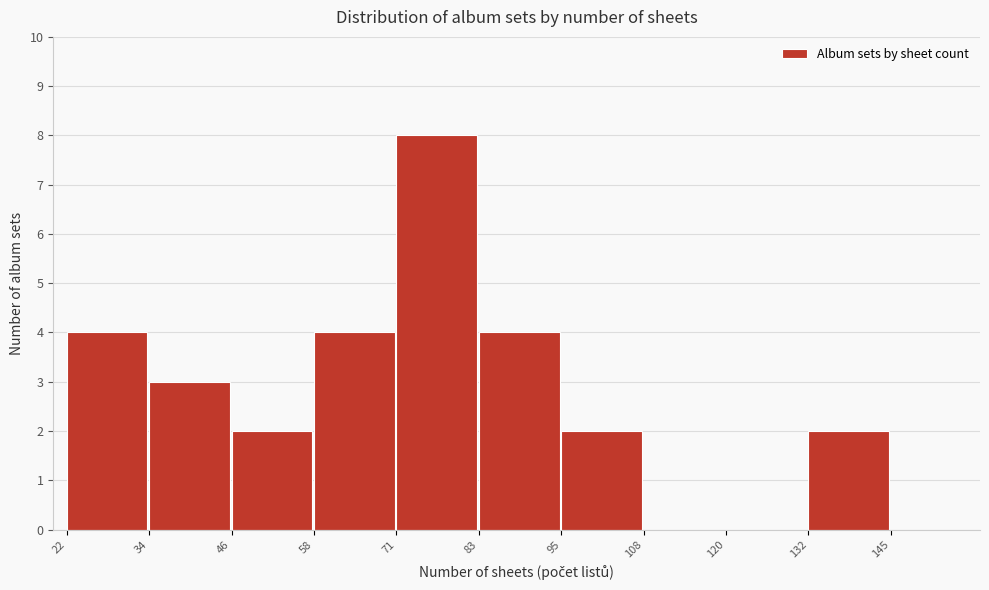

Reading left to right, transcribe this chart: for each bar, give the range it covers on the x-axis and its height. The values are not printed on the chart, so give them approximately, as read against the axis.

22 to 34: 4
34 to 46: 3
46 to 58: 2
58 to 71: 4
71 to 83: 8
83 to 95: 4
95 to 108: 2
108 to 120: 0
120 to 132: 0
132 to 145: 2